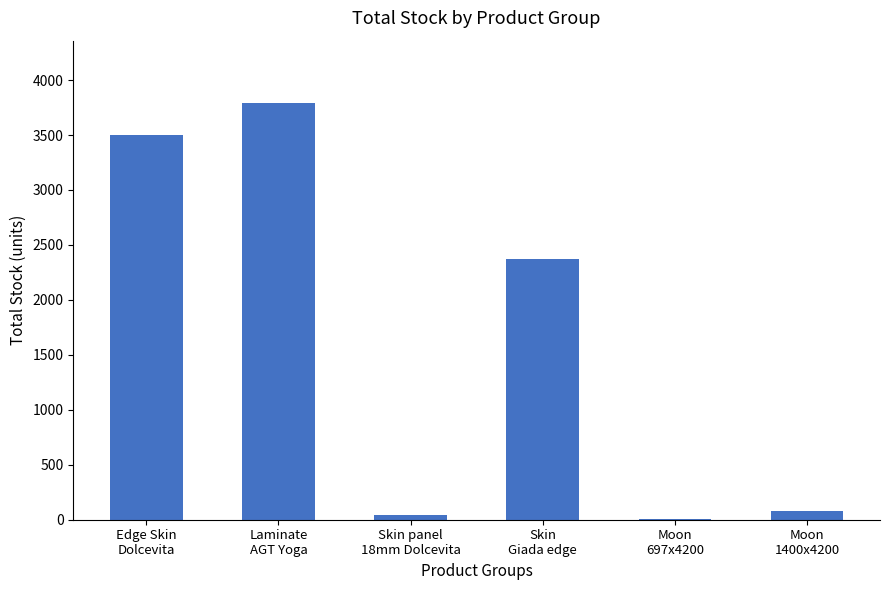

What is the difference between the values at Skin panel
18mm Dolcevita and Laminate
AGT Yoga?

3744